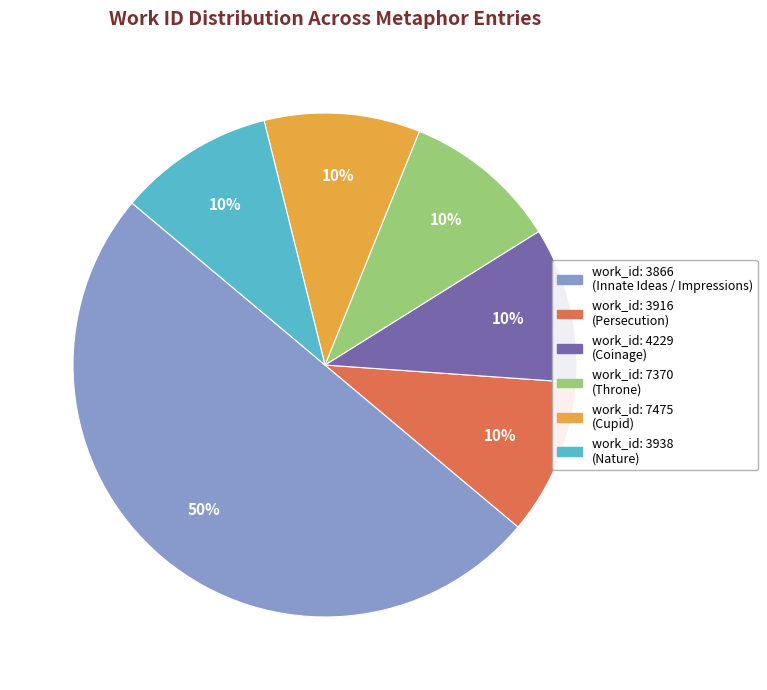

To the nearest percent, what is the difference between the largest and smallest slice percentages?

40%